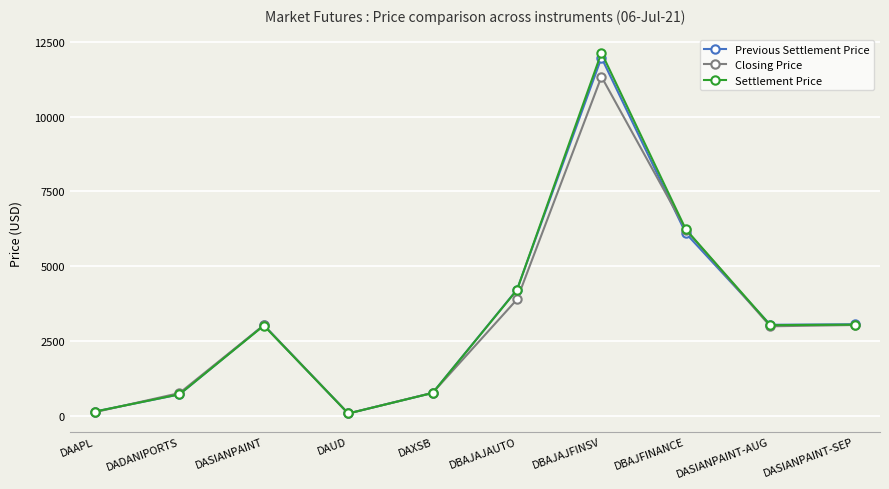

At which category is the sum across all series the highest?

DBAJAJFINSV